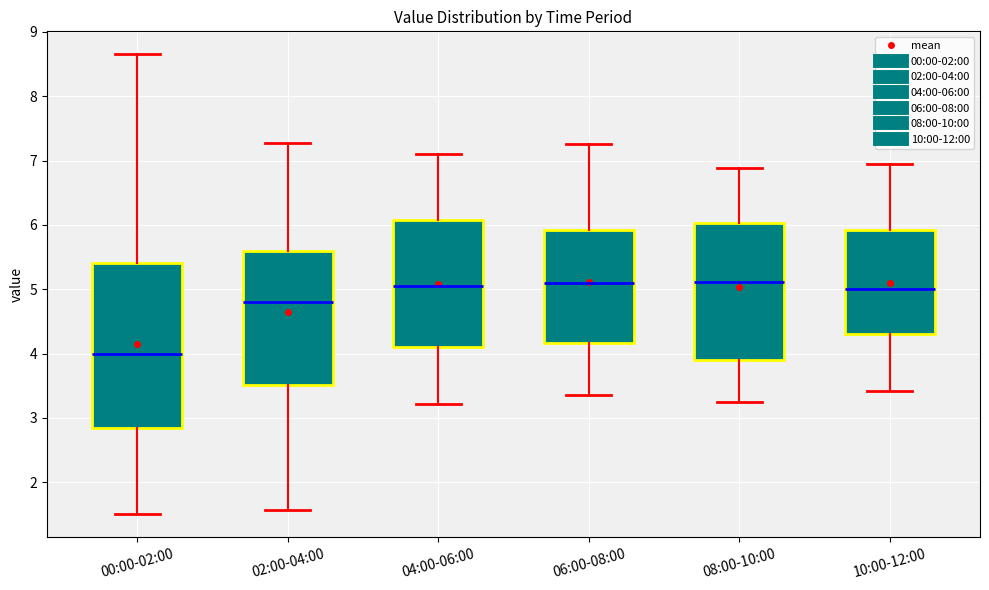

Which box is the tallest, from its lower edge to its upper edge?

00:00-02:00